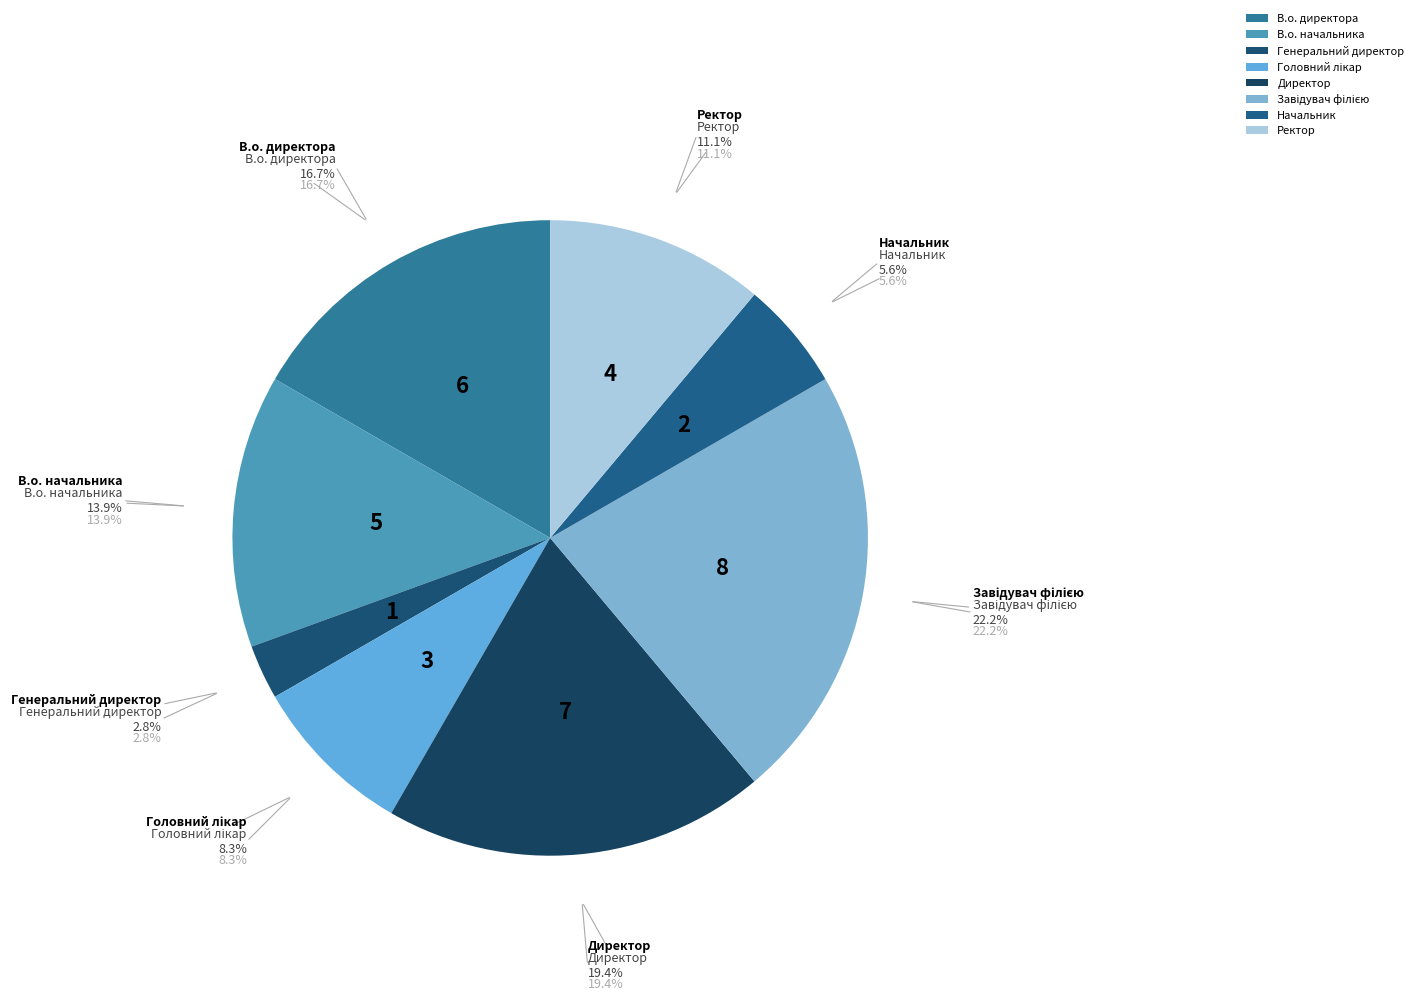

To the nearest percent, what portion does В.о. начальника represent?

14%